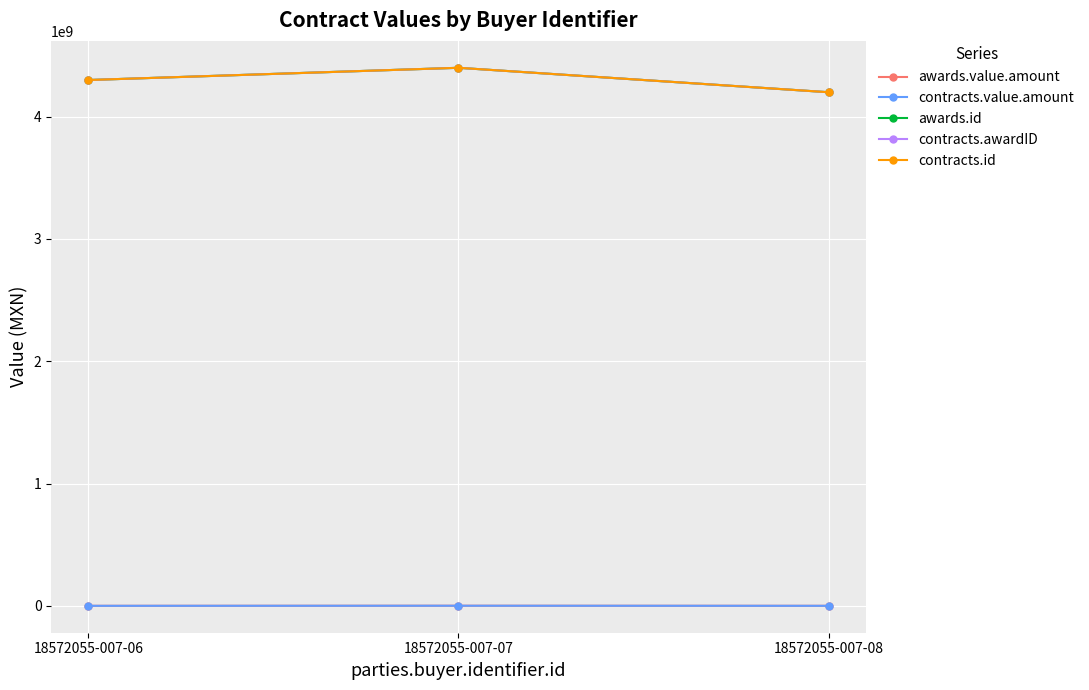

How many lines are shown in the chart?

5